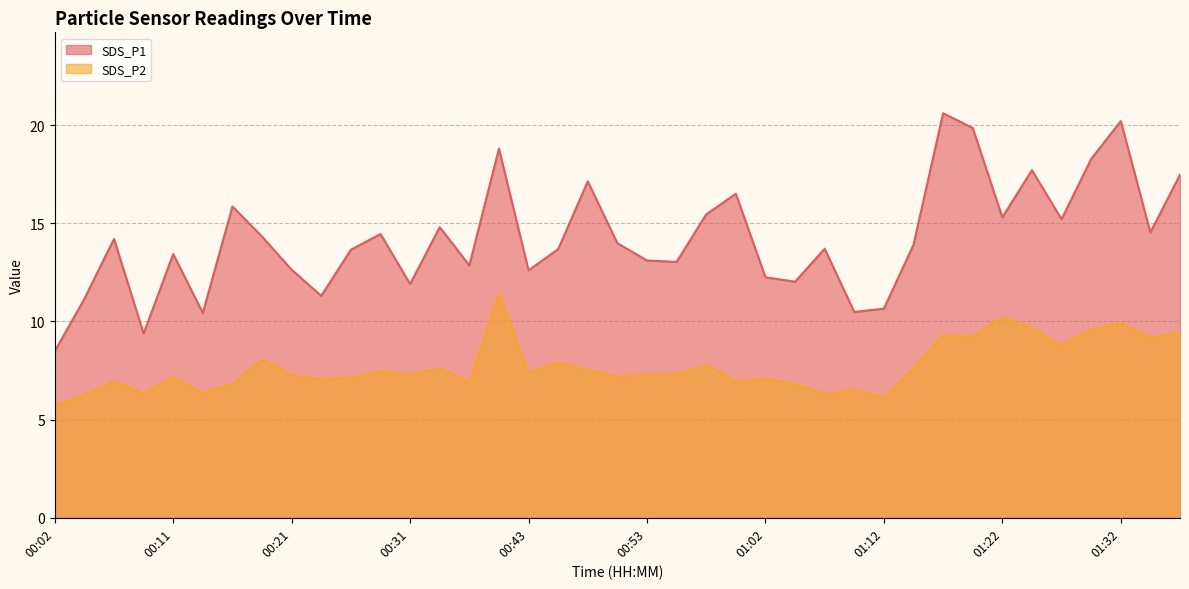

Is the value of SDS_P1 at 01:17 greater than the value of SDS_P2 at 00:33?

Yes